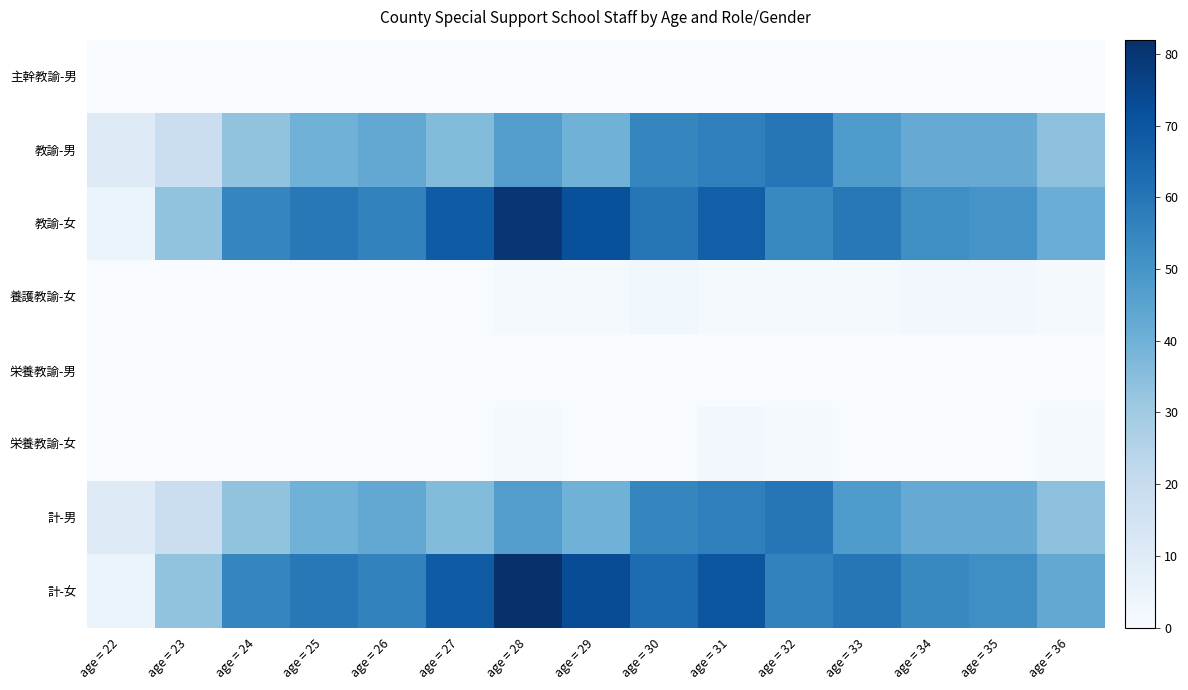

Between age = 23 and age = 33, which is larger?

age = 23